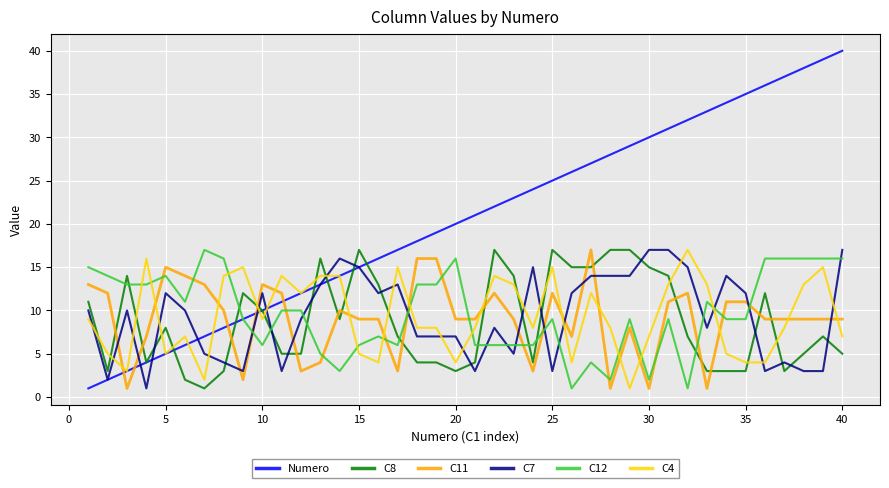

Which series has the largest range (max minus min)?

Numero